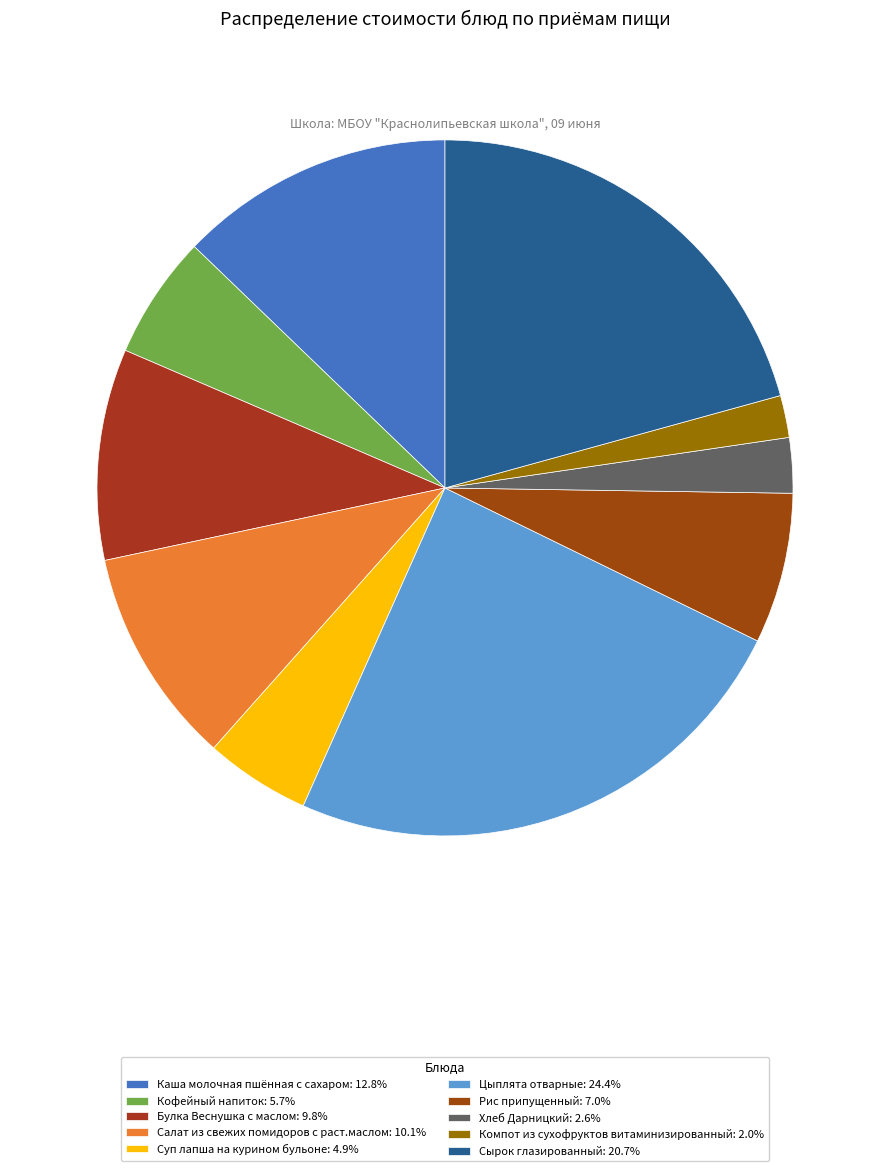

How many segments does this pie chart have?

10